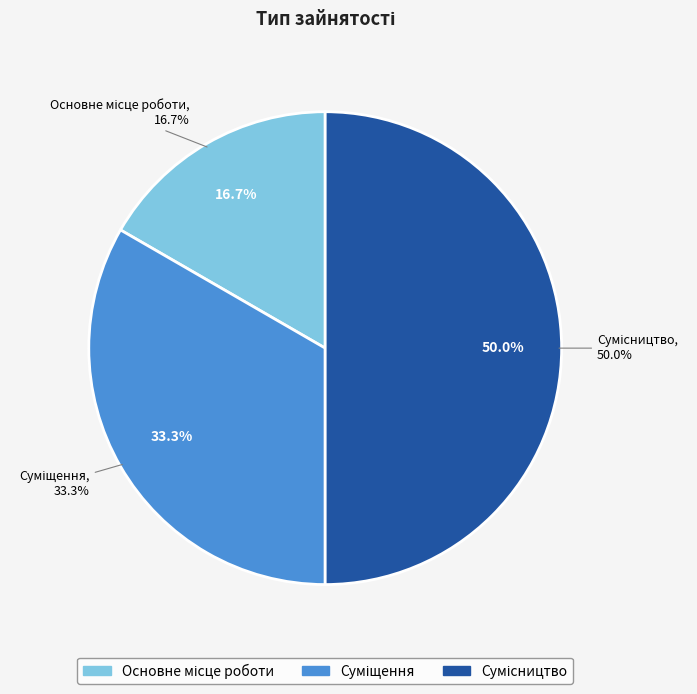

Combined, what portion of the pie is Основне місце роботи and Сумісництво?

66.7%